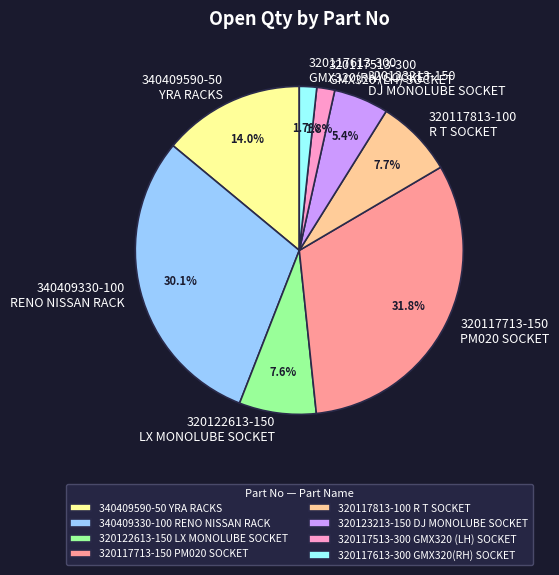

Between 320117613-300 GMX320(RH) SOCKET and 340409330-100 RENO NISSAN RACK, which is larger?

340409330-100 RENO NISSAN RACK